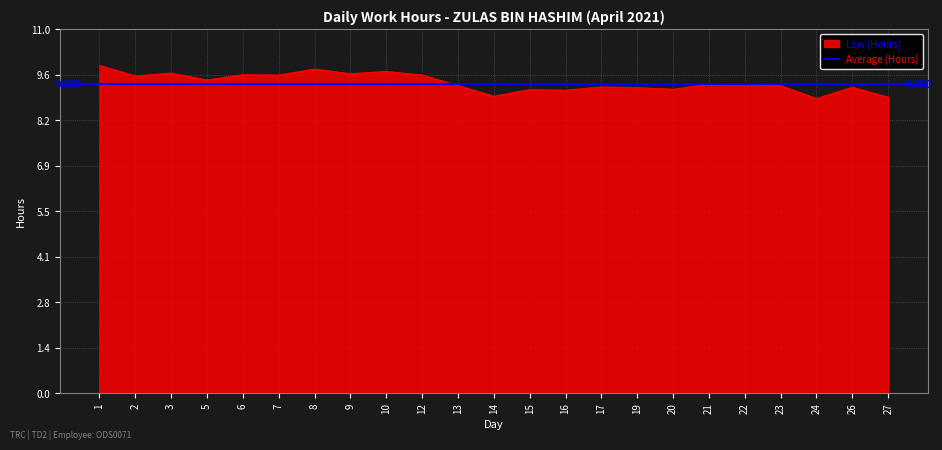

How many lines are shown in the chart?

1